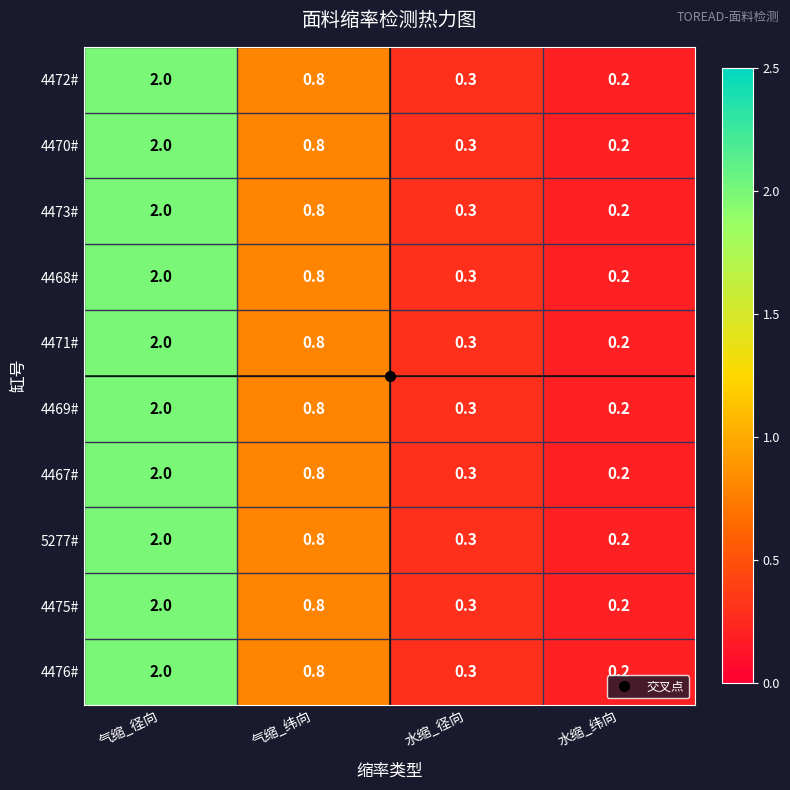

Is it true that 4476# equals 1.2 at 气缩_纬向?

False